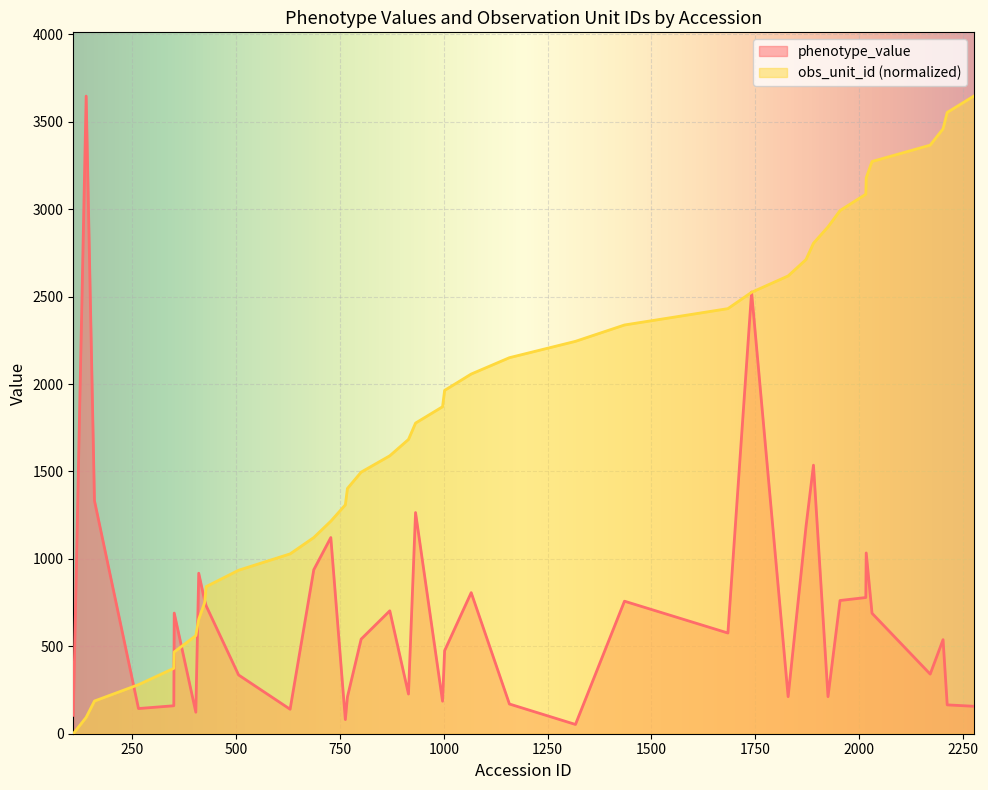

What is the sum of all phenotype_value values?

27338.0